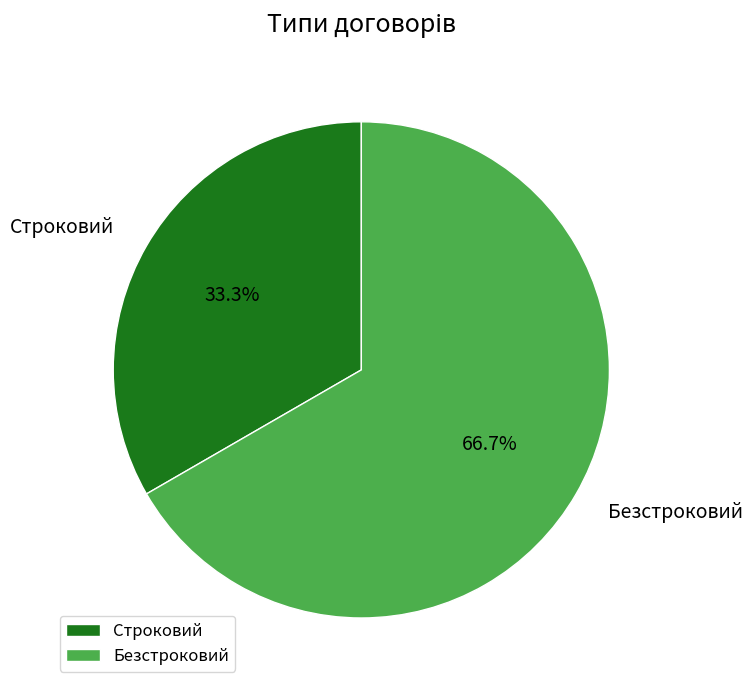

Rank the categories by value from lowest to highest.

Строковий, Безстроковий